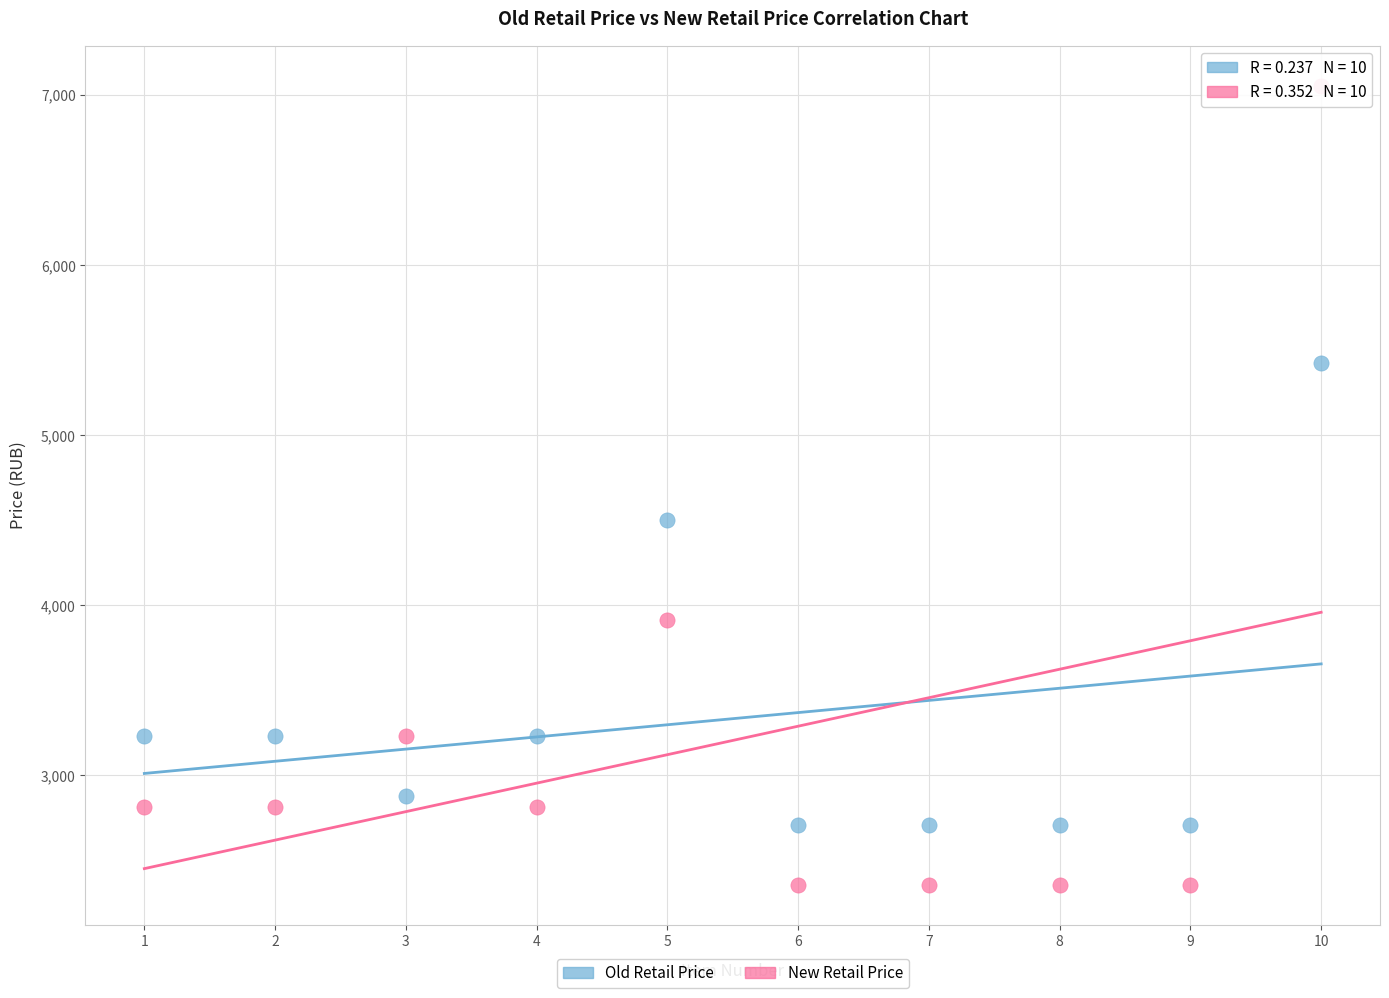

Across all series, what Y value is closest to 4704?

4498.9